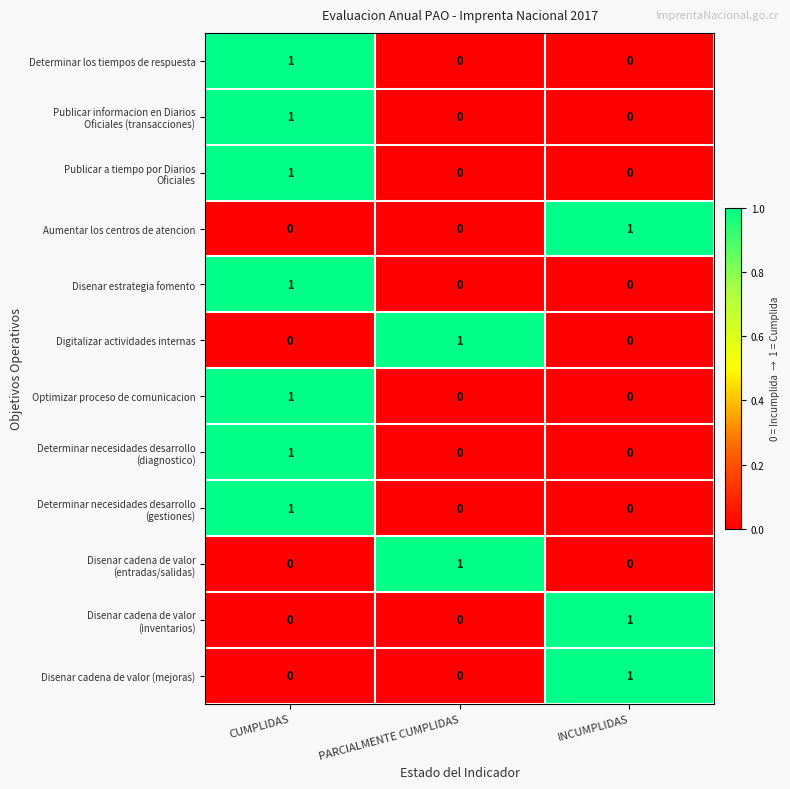

How many data points does each series have?

3